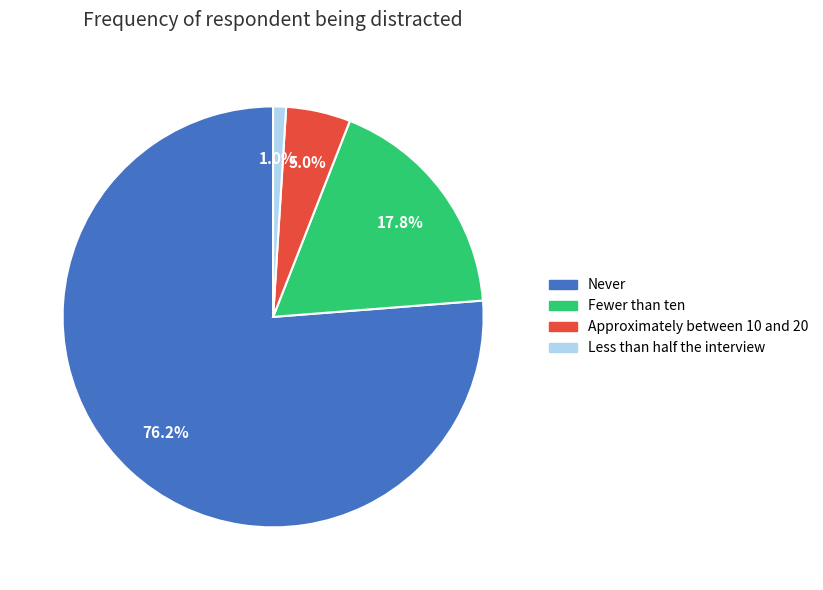

Does any single category account for the majority?

Yes